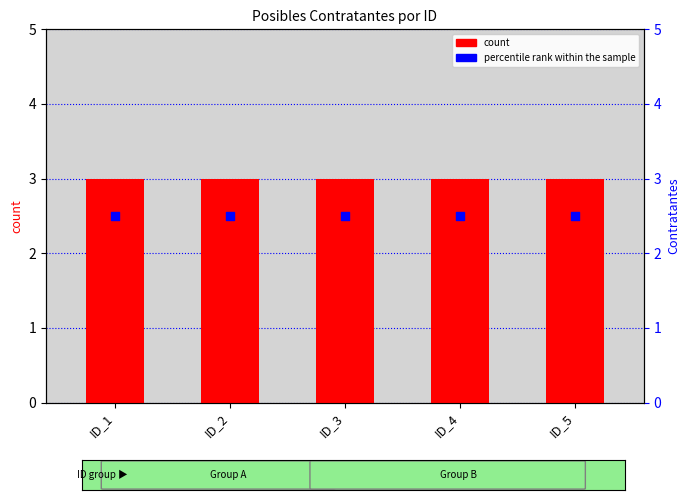

Is the value of count at ID_2 greater than the value of percentile rank within the sample at ID_1?

Yes